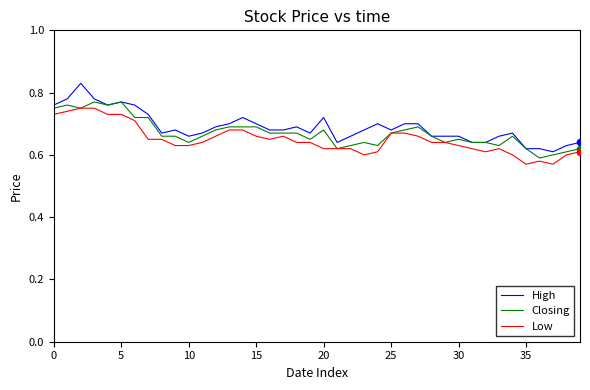

How many lines are shown in the chart?

3